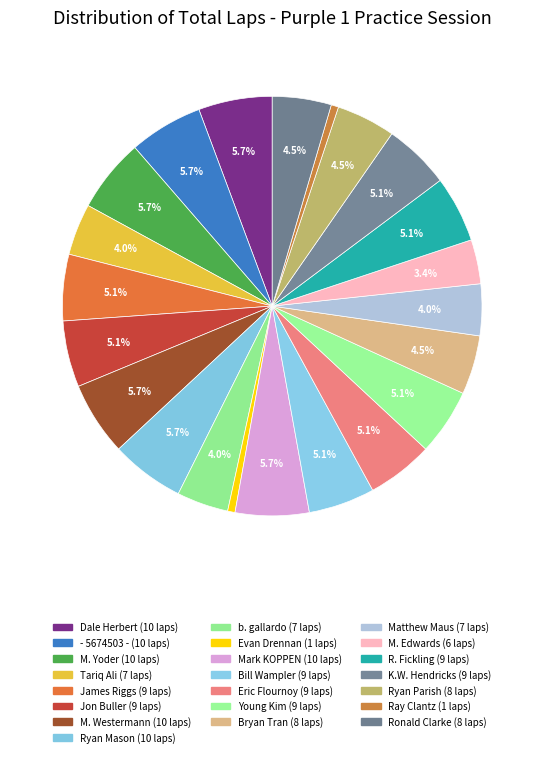

Is there any slice that represents more than half of the pie?

No